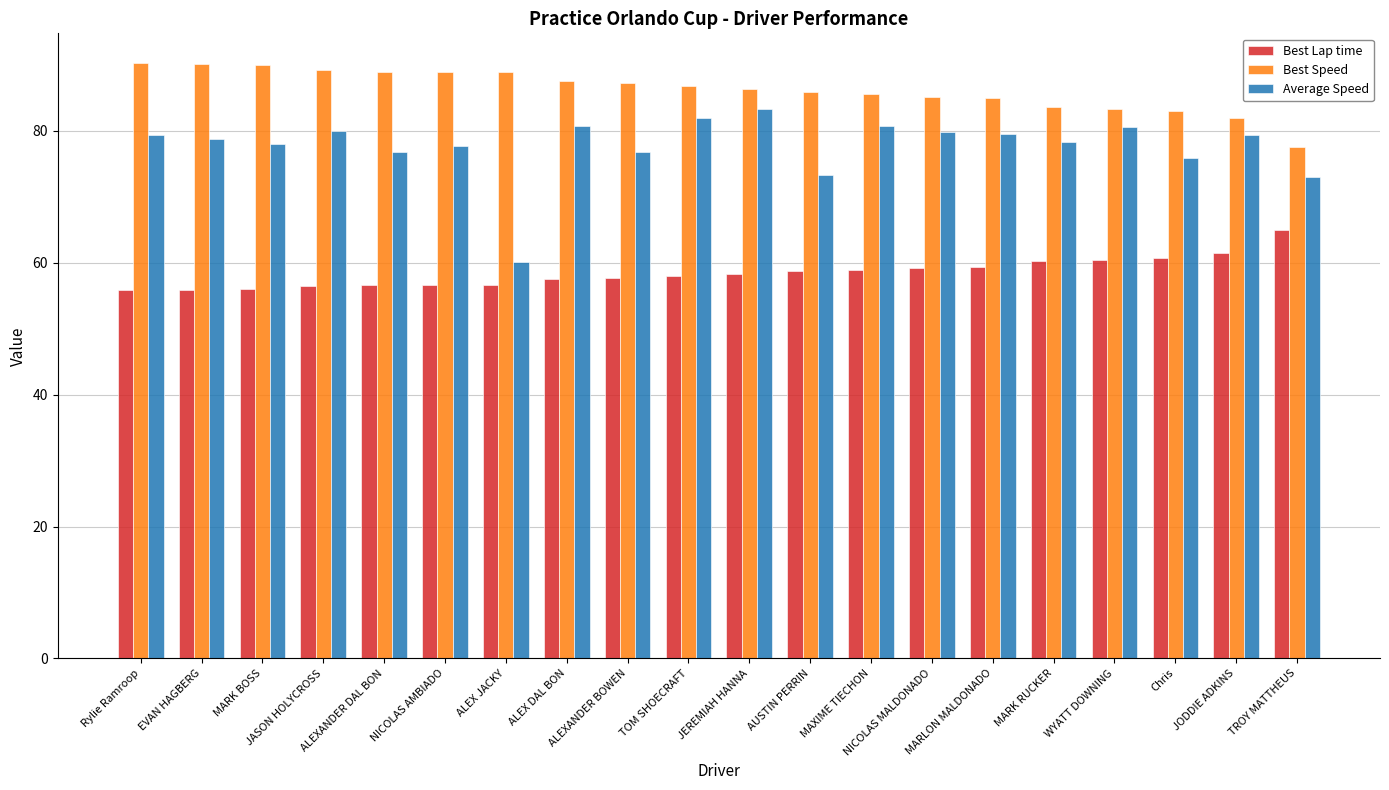

Which series has the largest range (max minus min)?

Average Speed